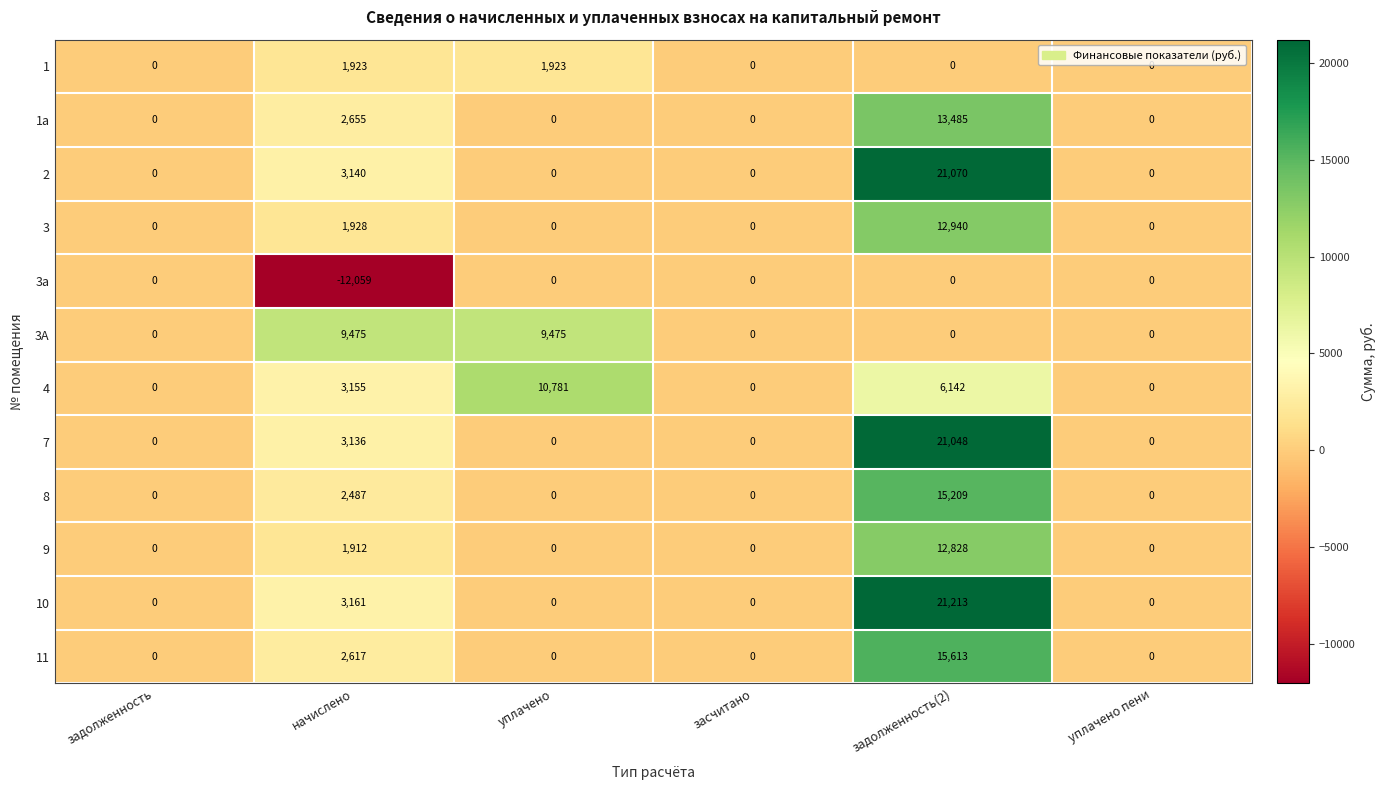

Count the number of data series in this chart.

12